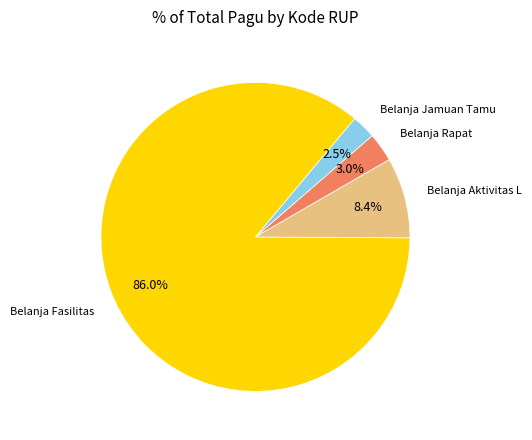

Does any single category account for the majority?

Yes